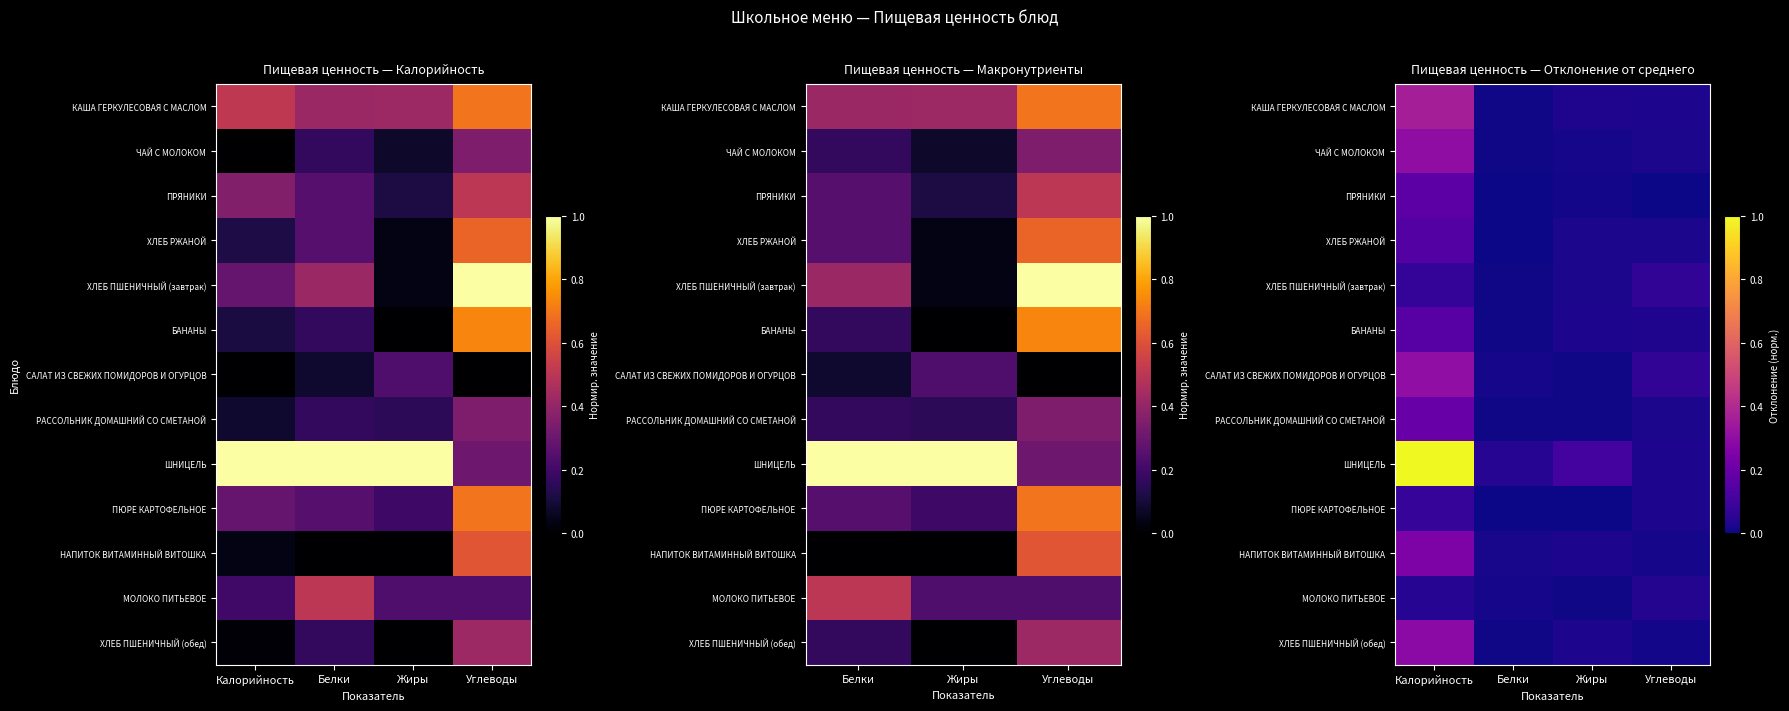

Between Белки and Углеводы, which is larger?

Углеводы